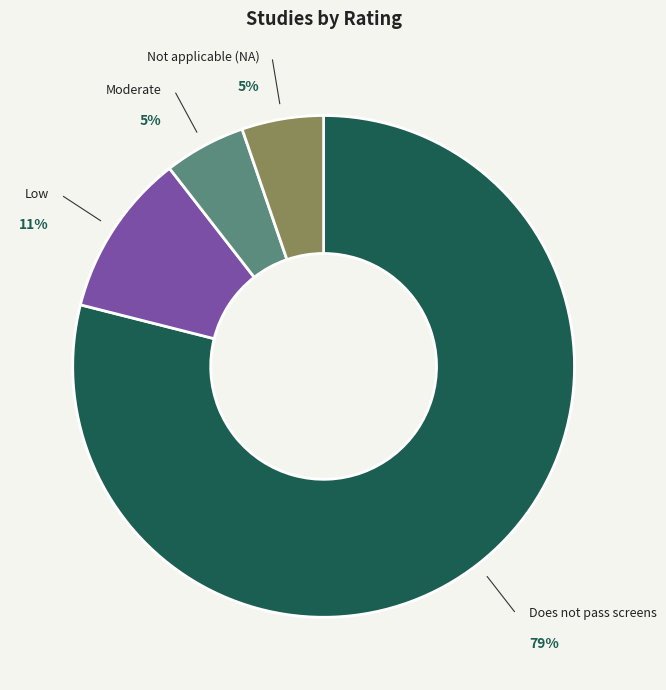

Between Moderate and Does not pass screens, which is larger?

Does not pass screens